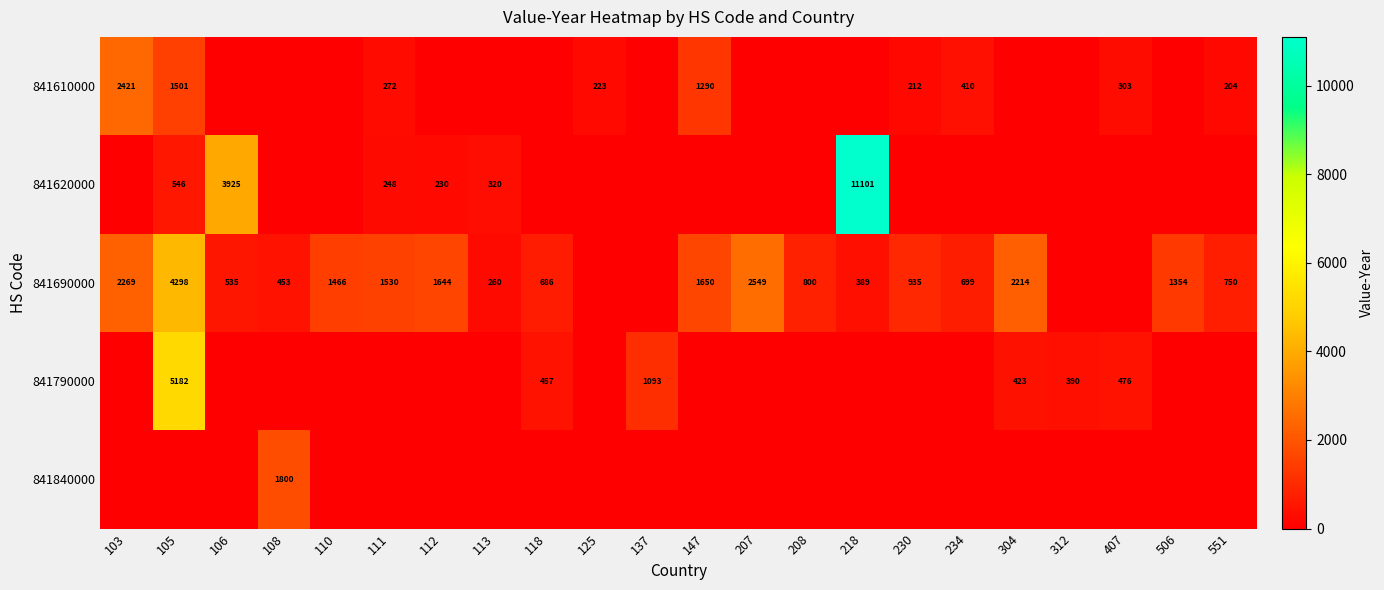

What is the greatest value displayed?

11101